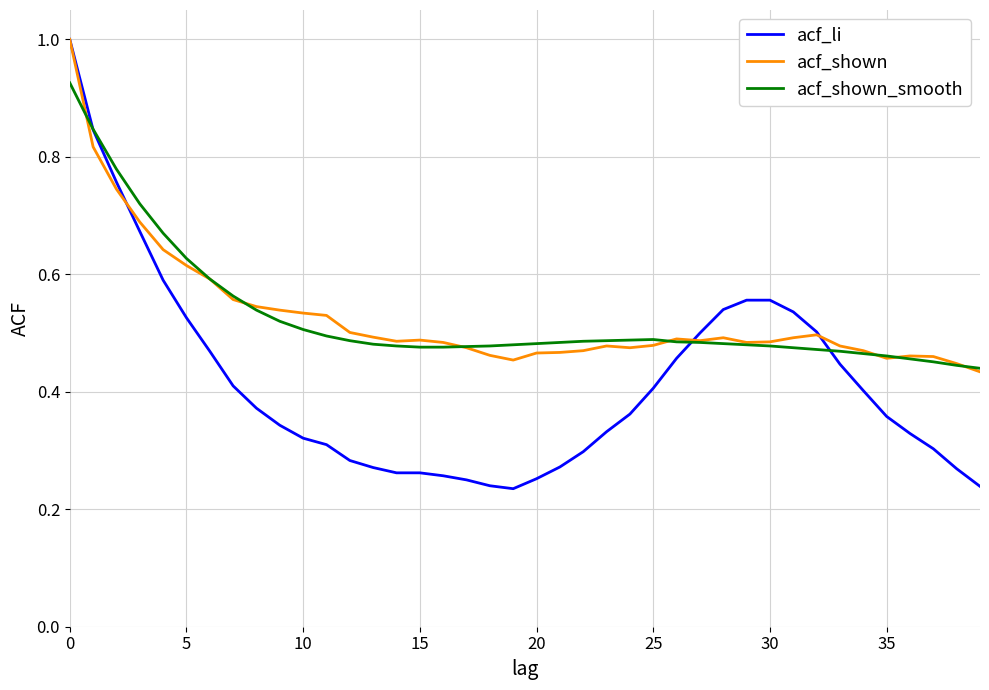

What are all the series names shown in the legend?

acf_li, acf_shown, acf_shown_smooth